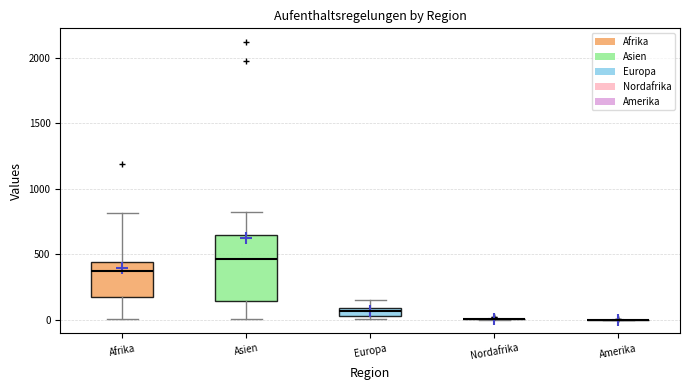

Which box is the tallest, from its lower edge to its upper edge?

Asien